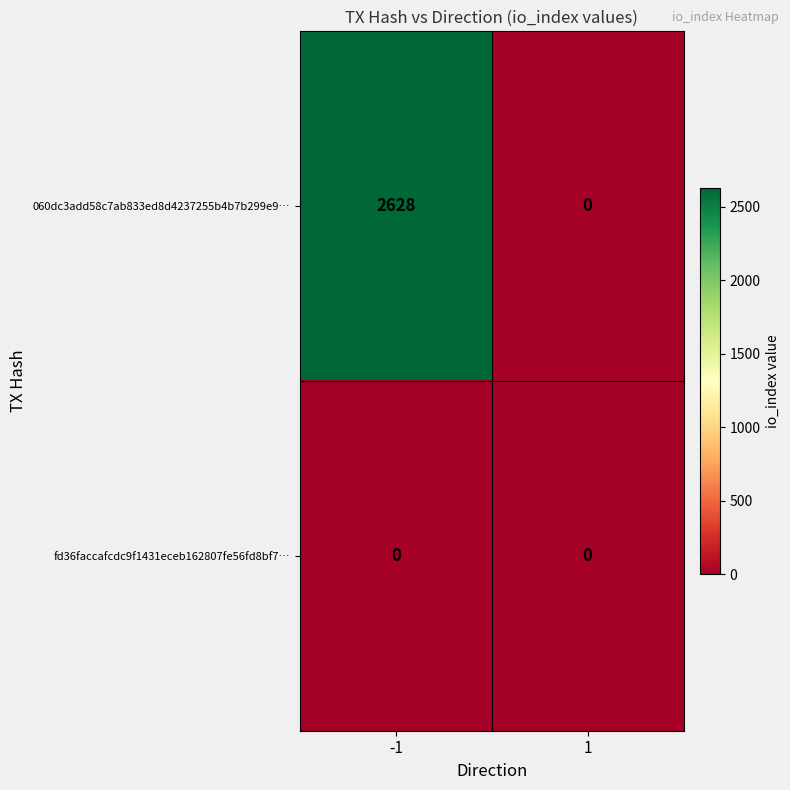

Which series has the largest total across all categories?

060dc3add58c7ab833ed8d4237255b4b7b299e9…